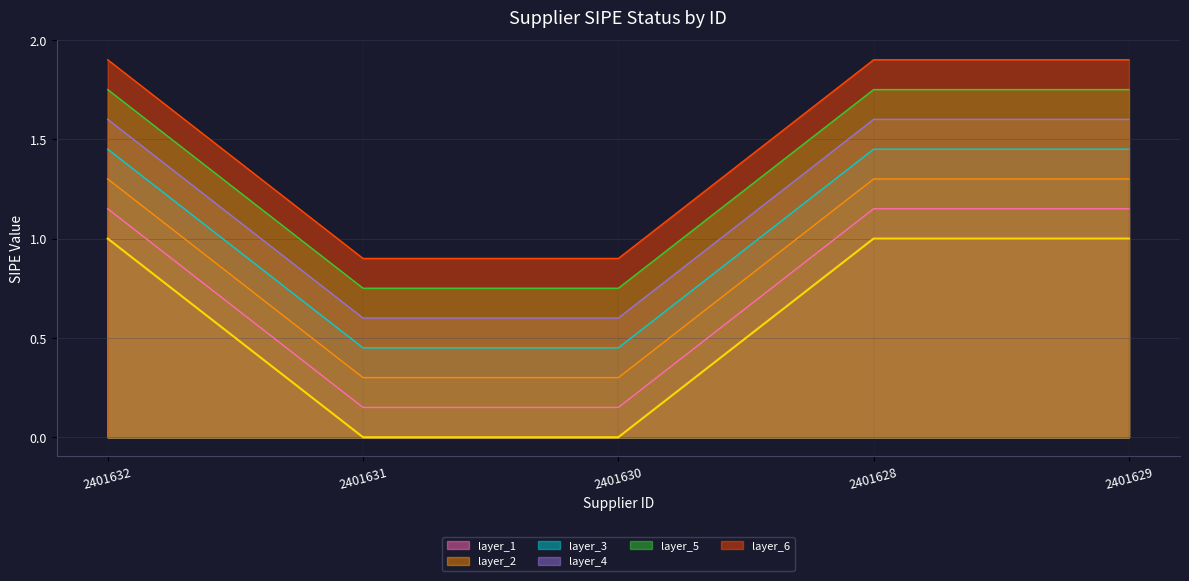

What is the approximate value at 2401628?

1